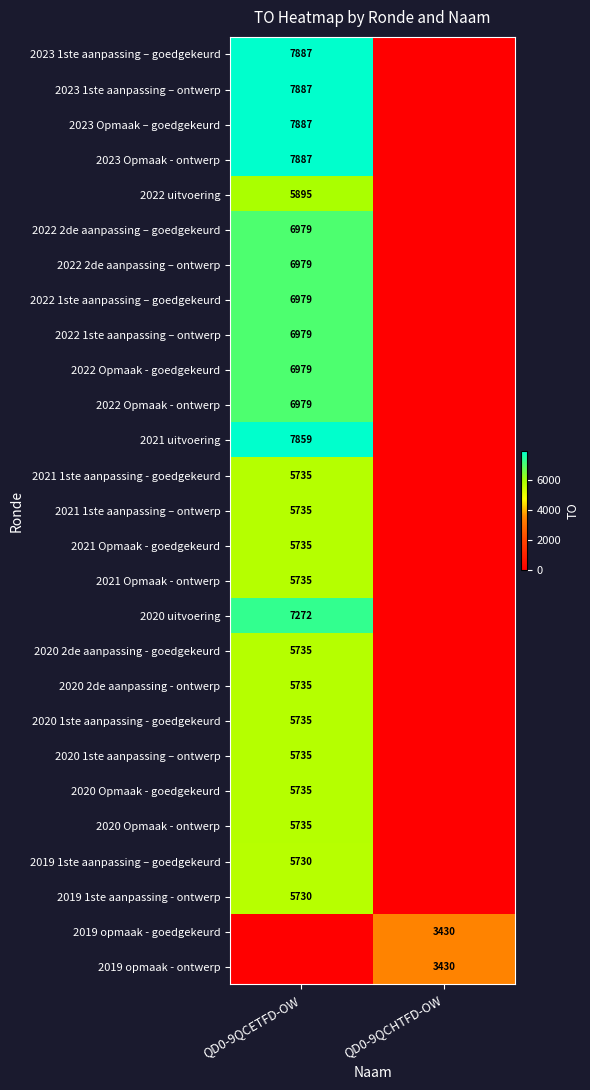

Is it true that 2019 opmaak - goedgekeurd equals 1849 at QD0-9QCHTFD-OW?

False